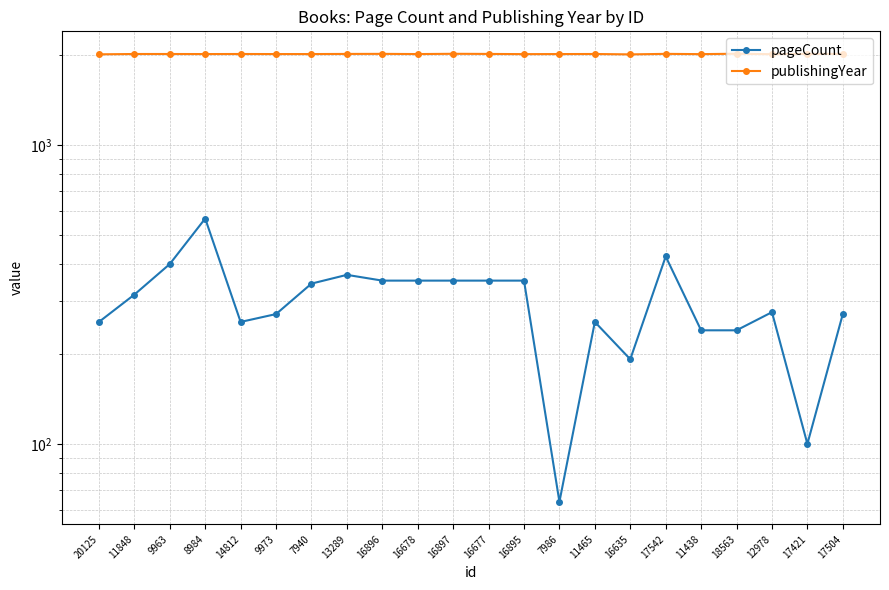

True or false: publishingYear and pageCount cross at least once.

False